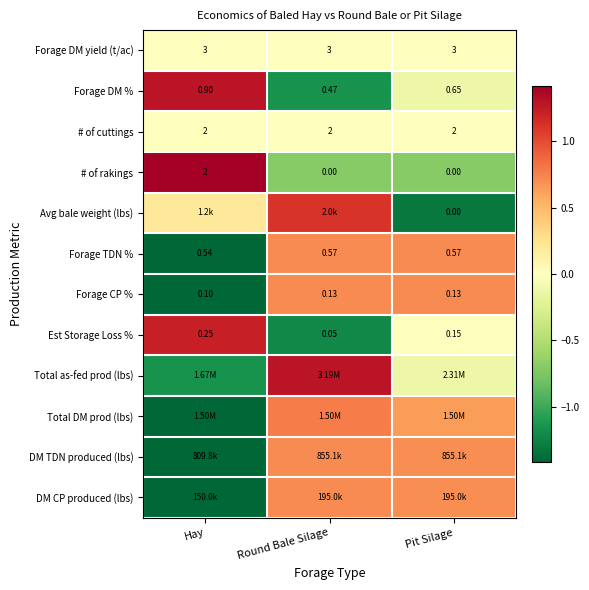

What is the greatest value displayed?

1.4